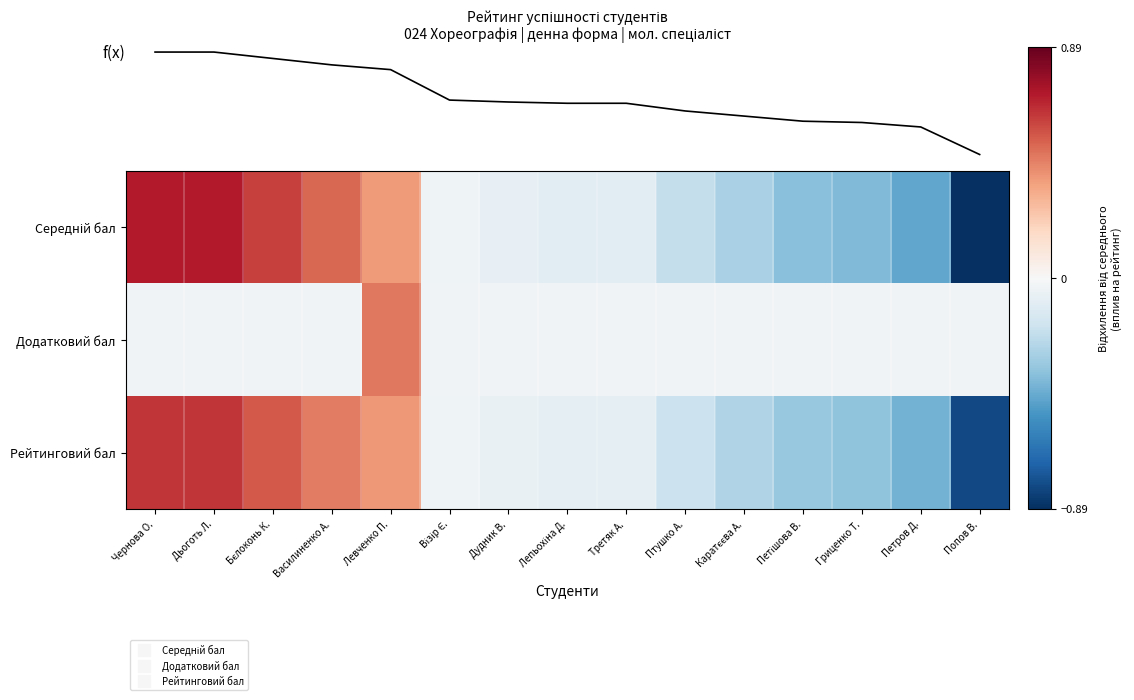

Count the number of categories in the chart.

15